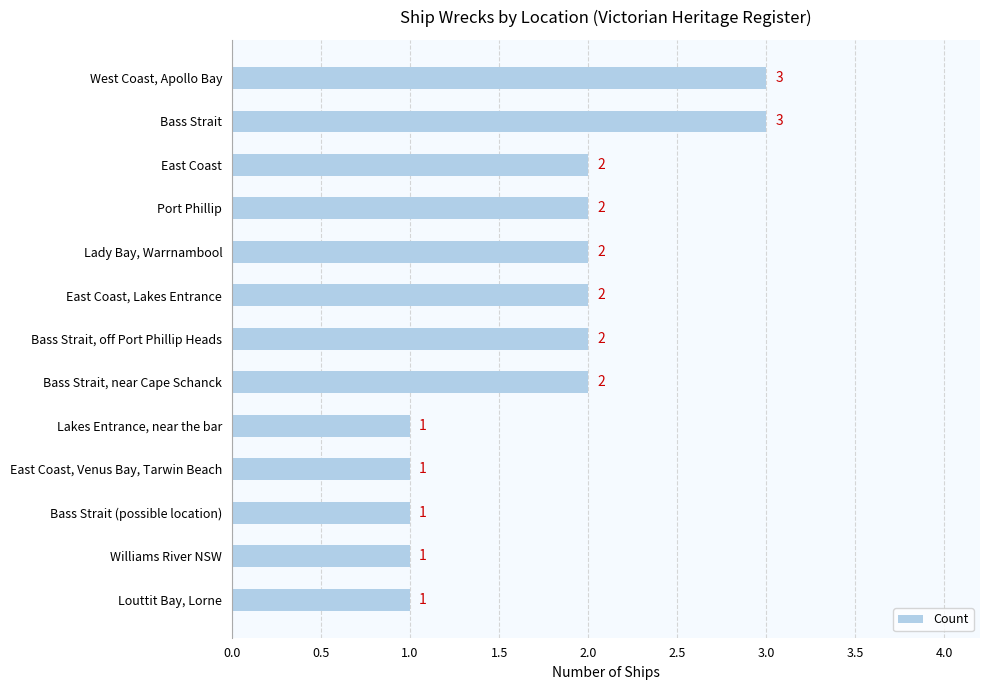

What is the minimum value shown in the chart?

1